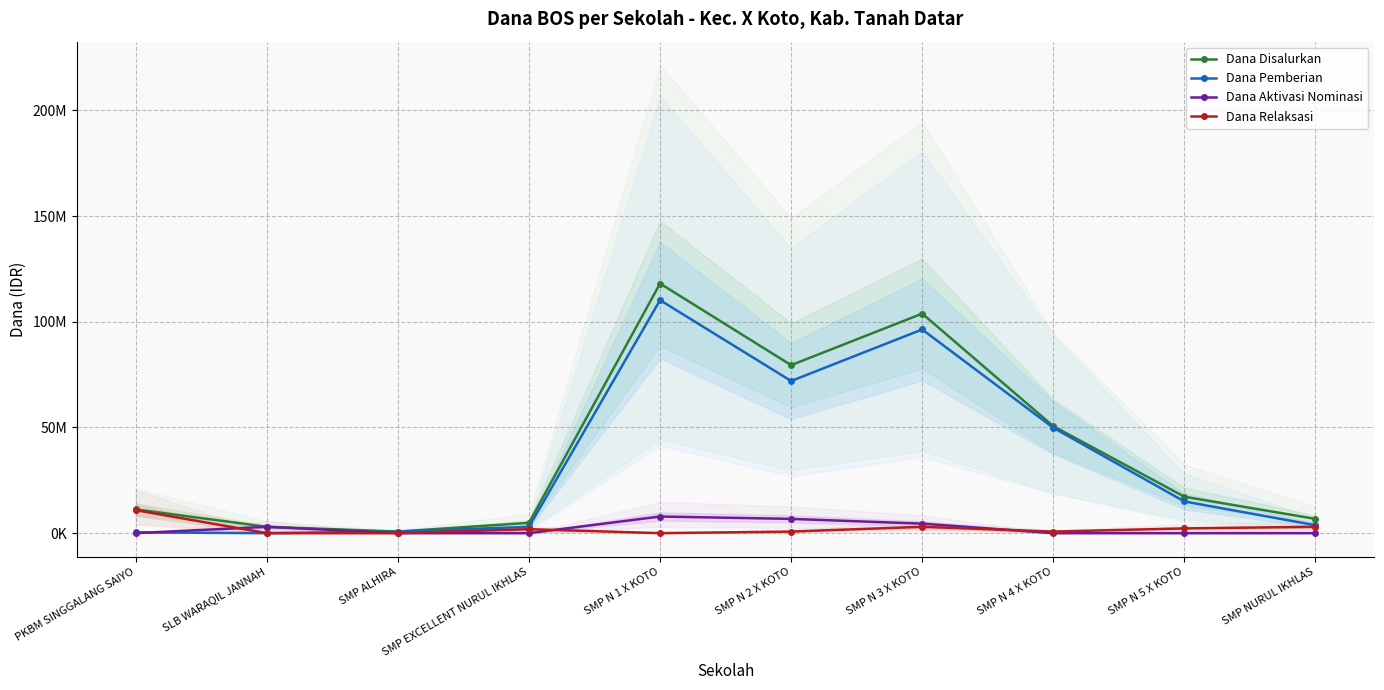

Between which two adjacent categories do Dana Relaksasi and Dana Aktivasi Nominasi first intersect?

PKBM SINGGALANG SAIYO and SLB WARAQIL JANNAH